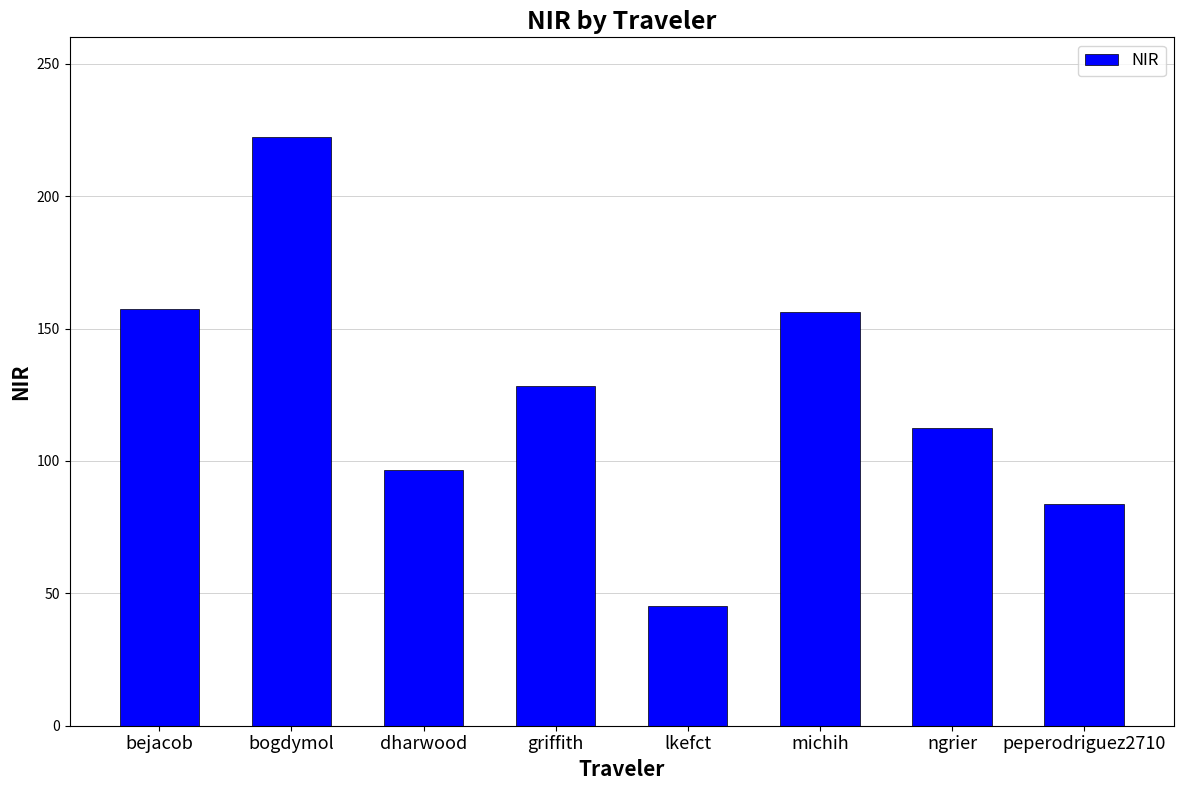

True or false: the data shows 42.8 at griffith.

False